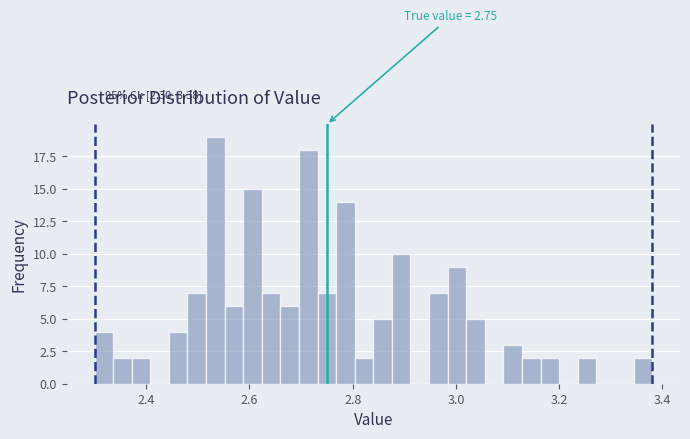

Read against the x-axis, roughly where is the centre of the tallest bar?

2.54